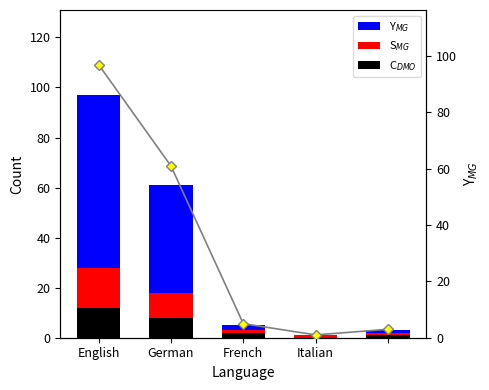

Which label corresponds to the largest value in the chart?

English